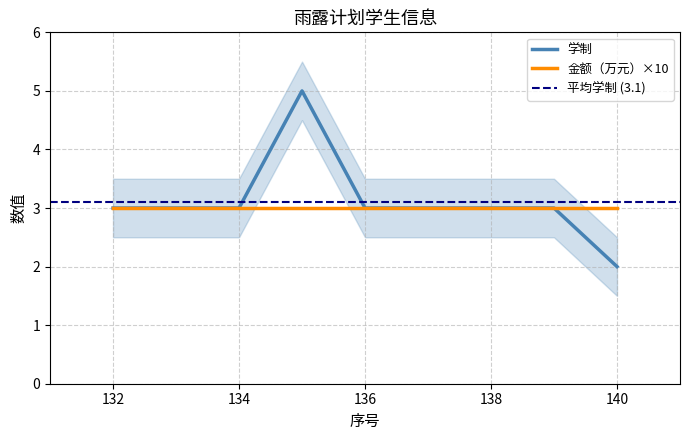

What is the sum of all values?

28